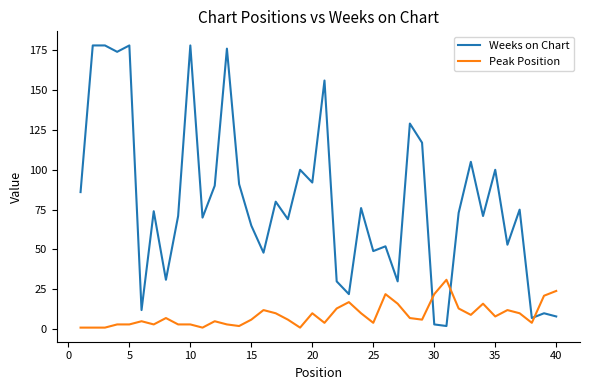

Which series has the largest total across all categories?

Weeks on Chart